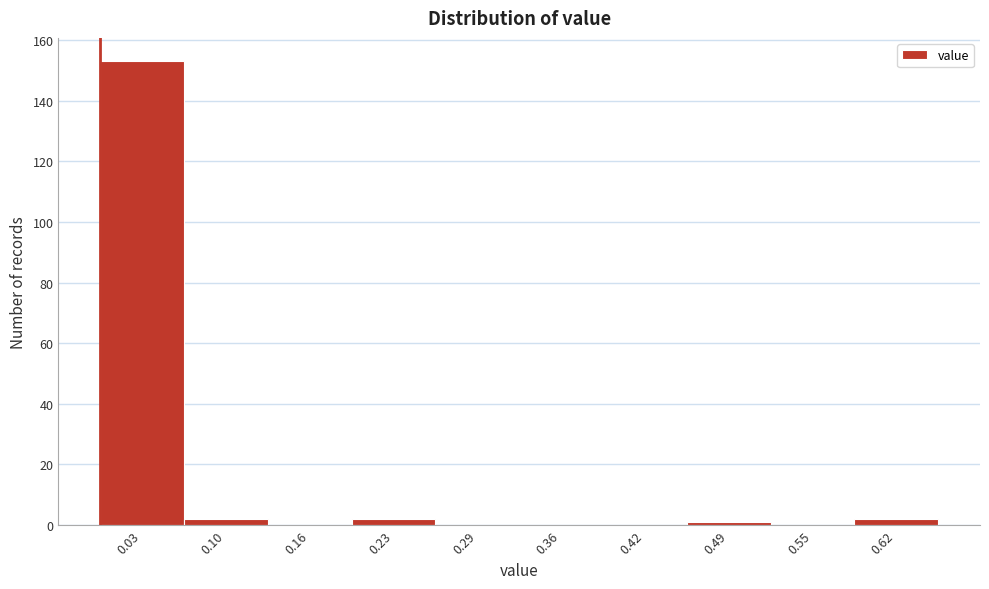

How tall is the bar that spans 0.065 to 0.130 on the x-axis? Neither the bar edges nor the heights are printed on the chart, so give them approximately, as read against the axes.

2